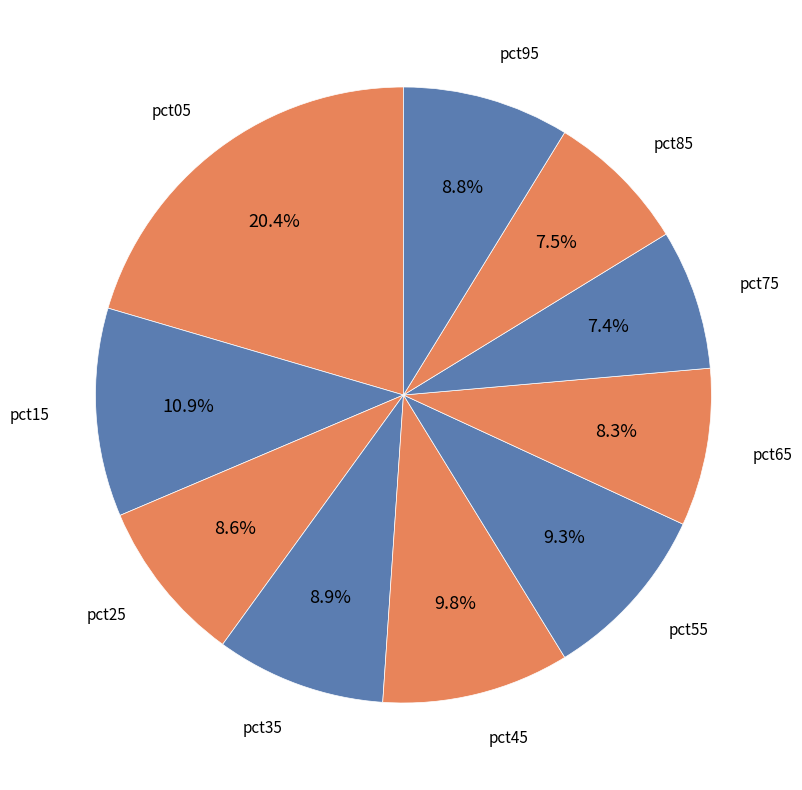

True or false: pct35 accounts for 18% of the total.

False